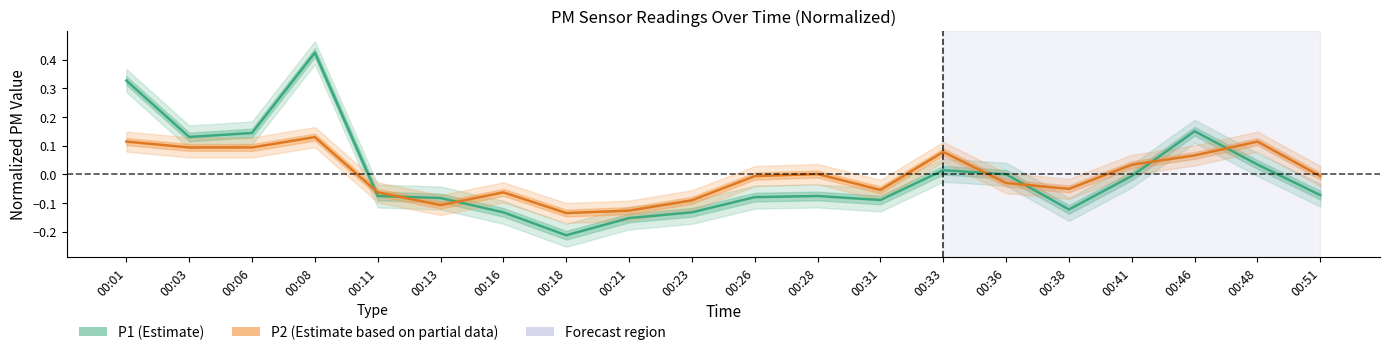

What is the difference between the second highest and second lowest values in the P1 (Estimate) series?

0.5